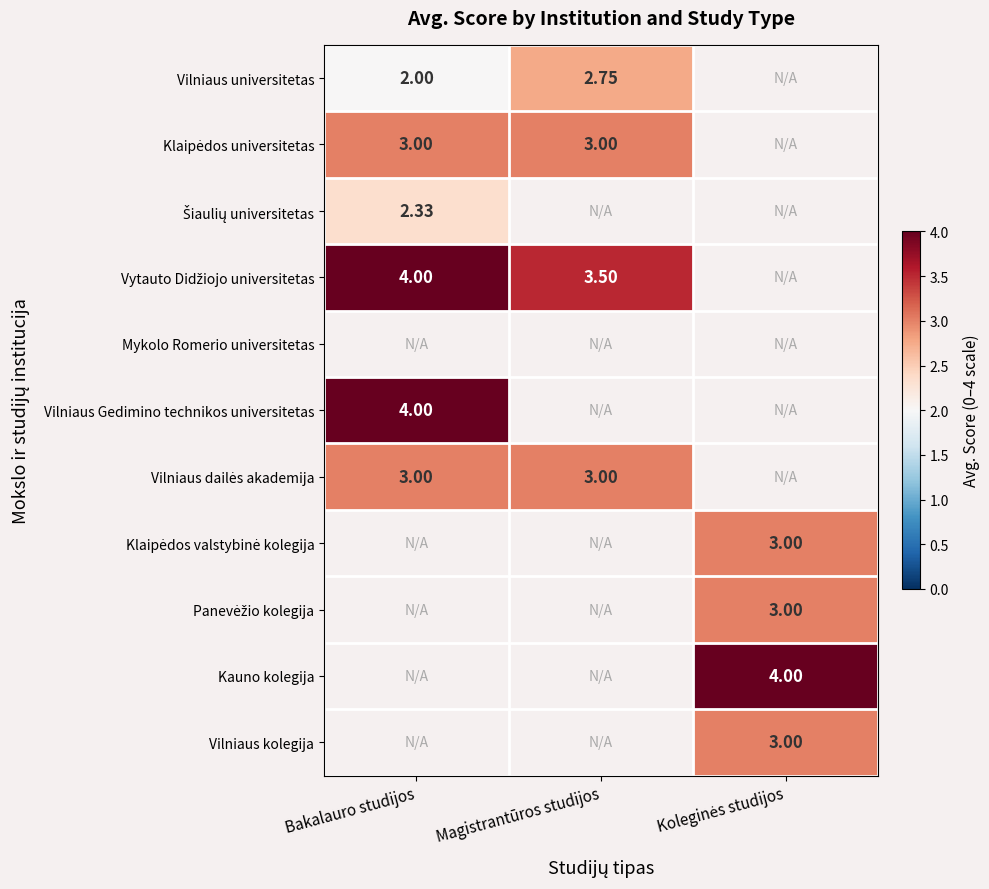

Which has a higher value, Koleginės studijos or Bakalauro studijos?

Bakalauro studijos